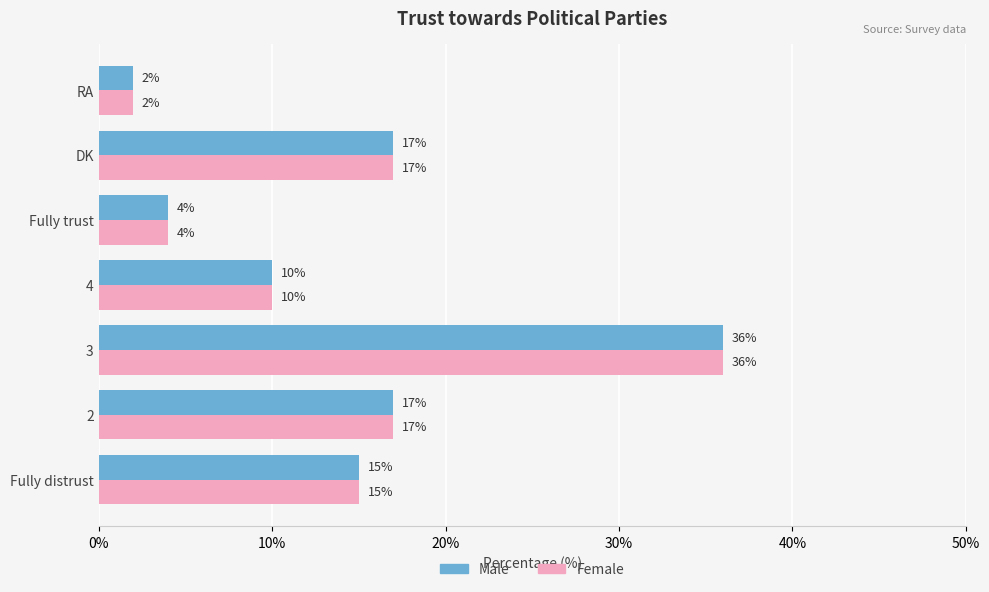

Is it true that Female equals 0 at RA?

False